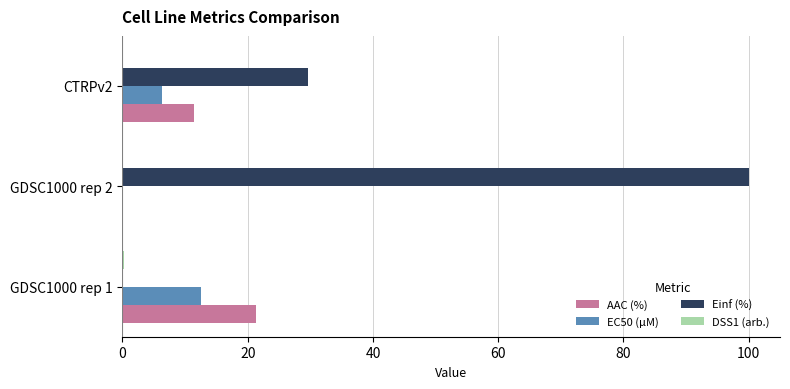

What is the sum of all Einf (%) values?

129.6